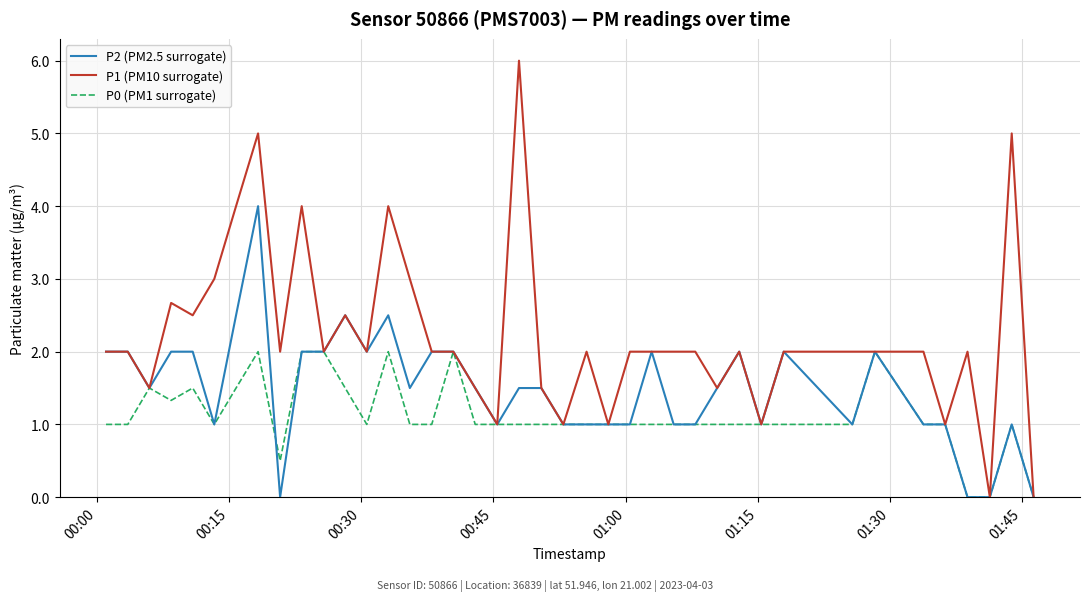

Which series has the largest range (max minus min)?

P1 (PM10 surrogate)